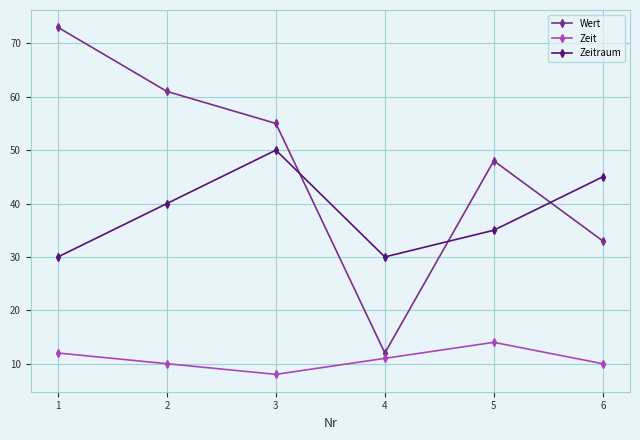

Reading left to right, list all the values displayed in this chart.

Wert: 1=73	2=61	3=55	4=12	5=48	6=33
Zeit: 1=12	2=10	3=8	4=11	5=14	6=10
Zeitraum: 1=30	2=40	3=50	4=30	5=35	6=45